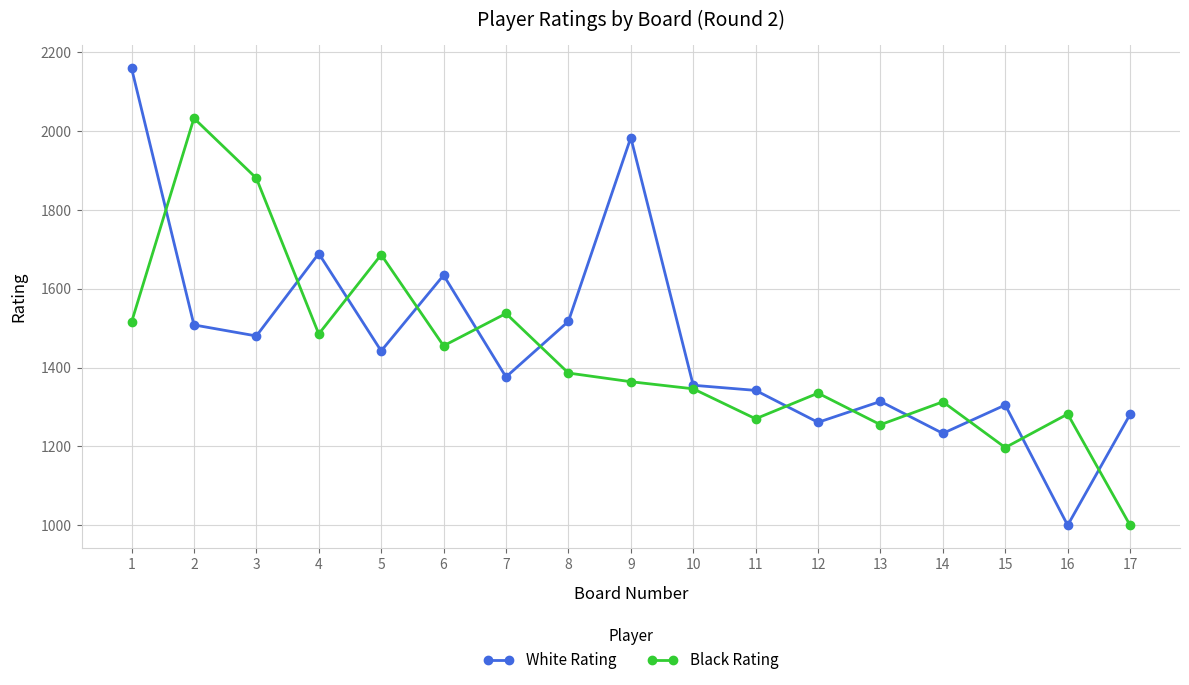

What is the difference between the Black Rating values at 10 and 3?

534